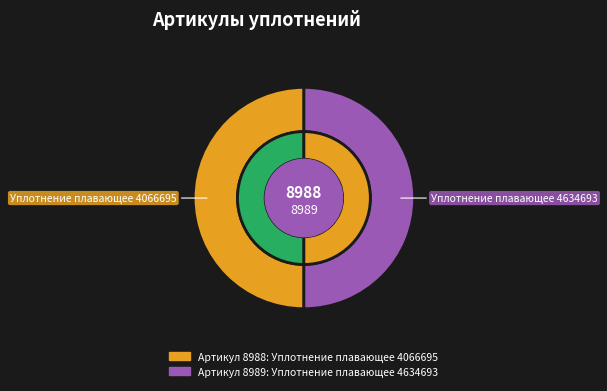

What percentage do Уплотнение плавающее 4066695 and Уплотнение плавающее 4634693 together represent?

100.0%